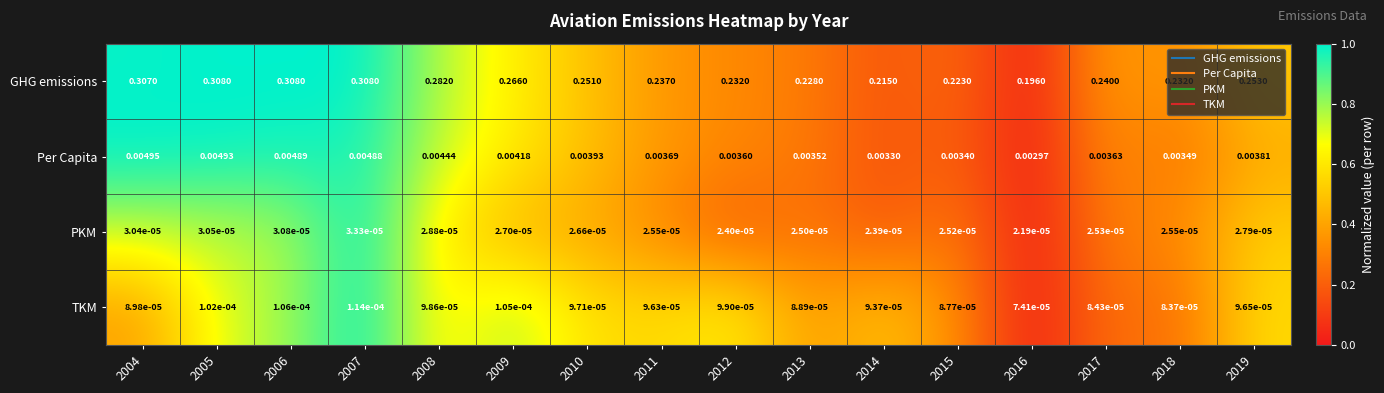

Which series has the largest total across all categories?

GHG emissions